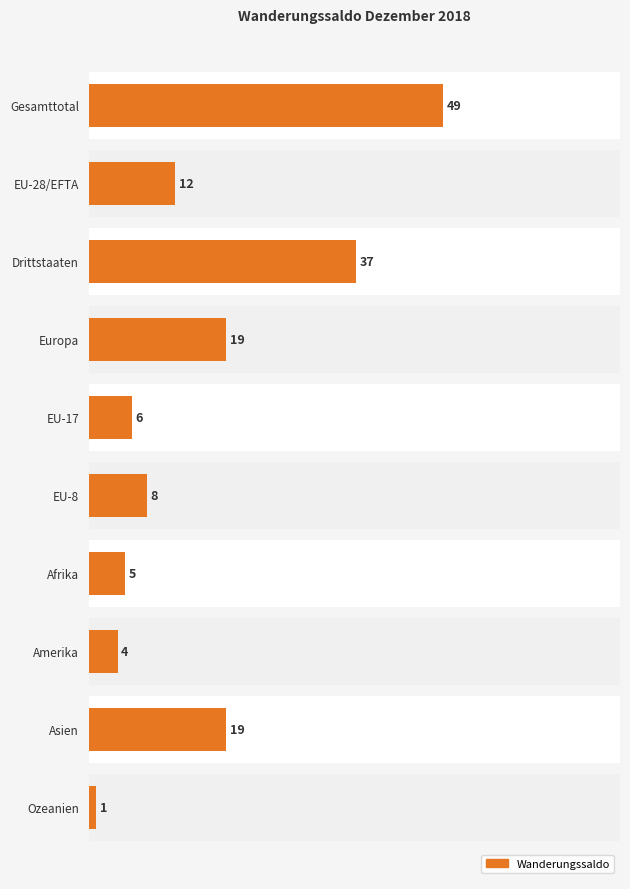

List the labels in order of value, smallest first.

Ozeanien, Amerika, Afrika, EU-17, EU-8, EU-28/EFTA, Europa, Asien, Drittstaaten, Gesamttotal